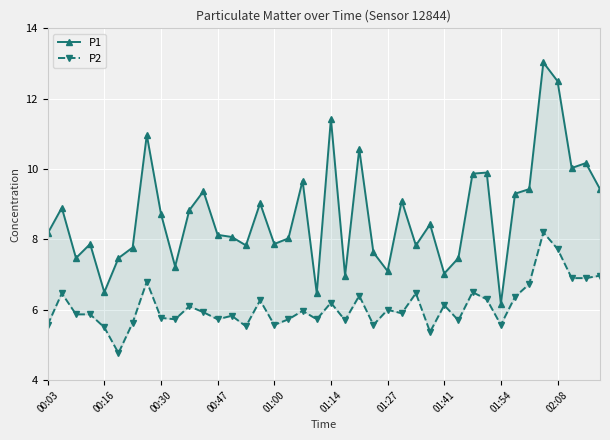

Is this an area chart (filled region under the line)?

No